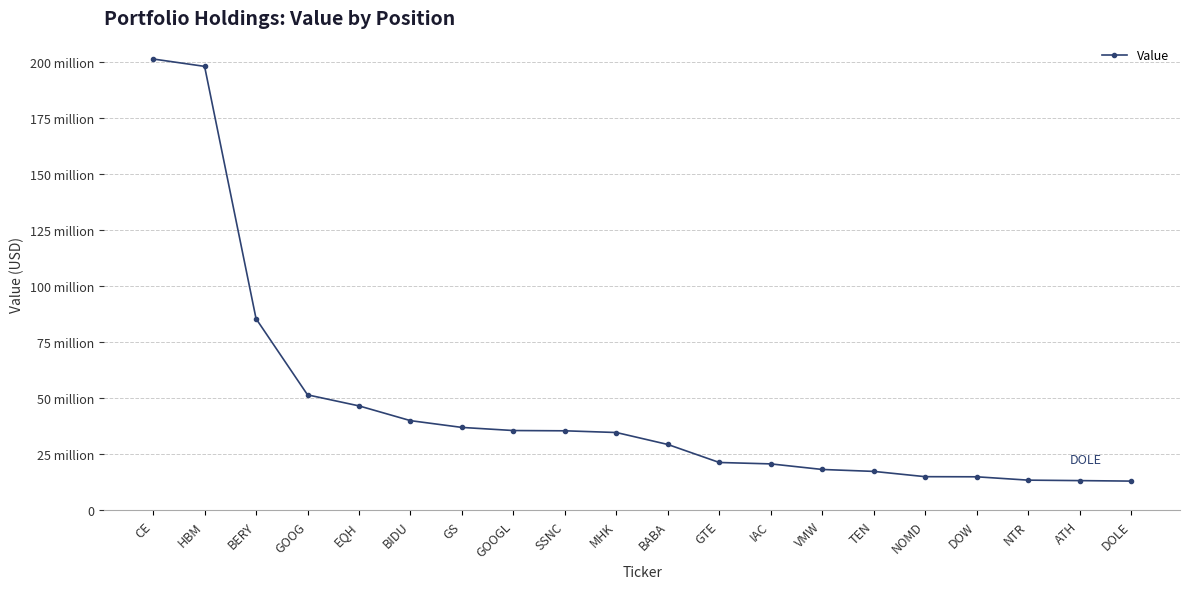

What is the maximum value shown in the chart?

201158000